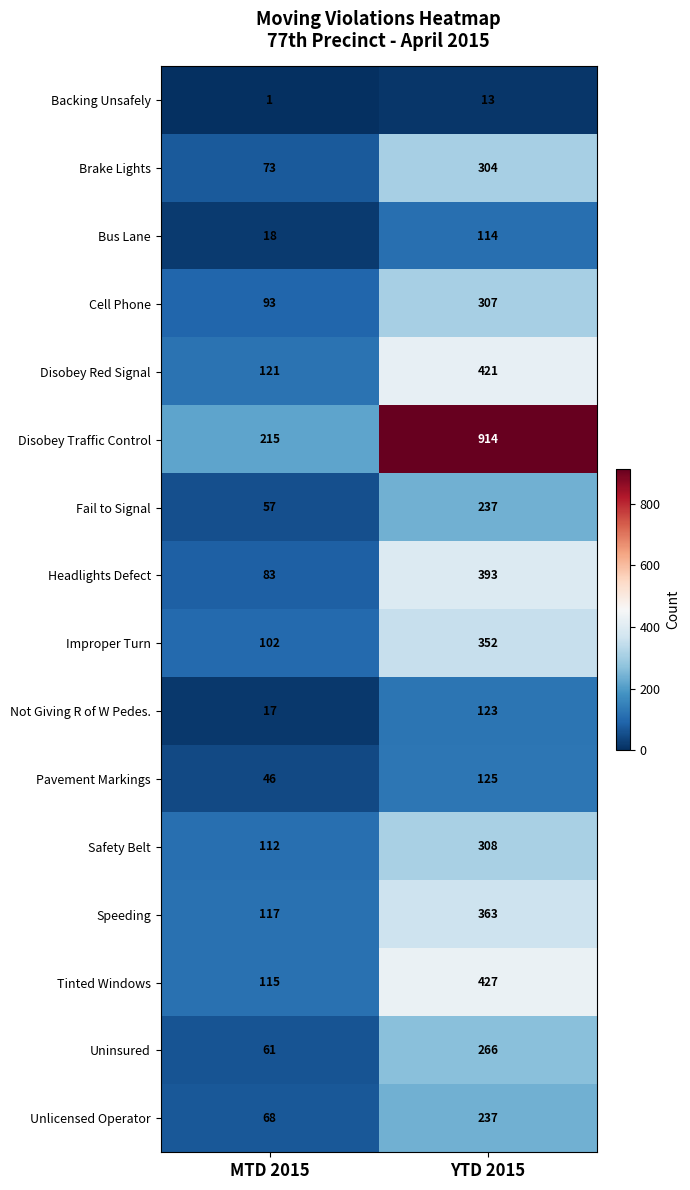

What is the difference between the highest and lowest values at MTD 2015?

214